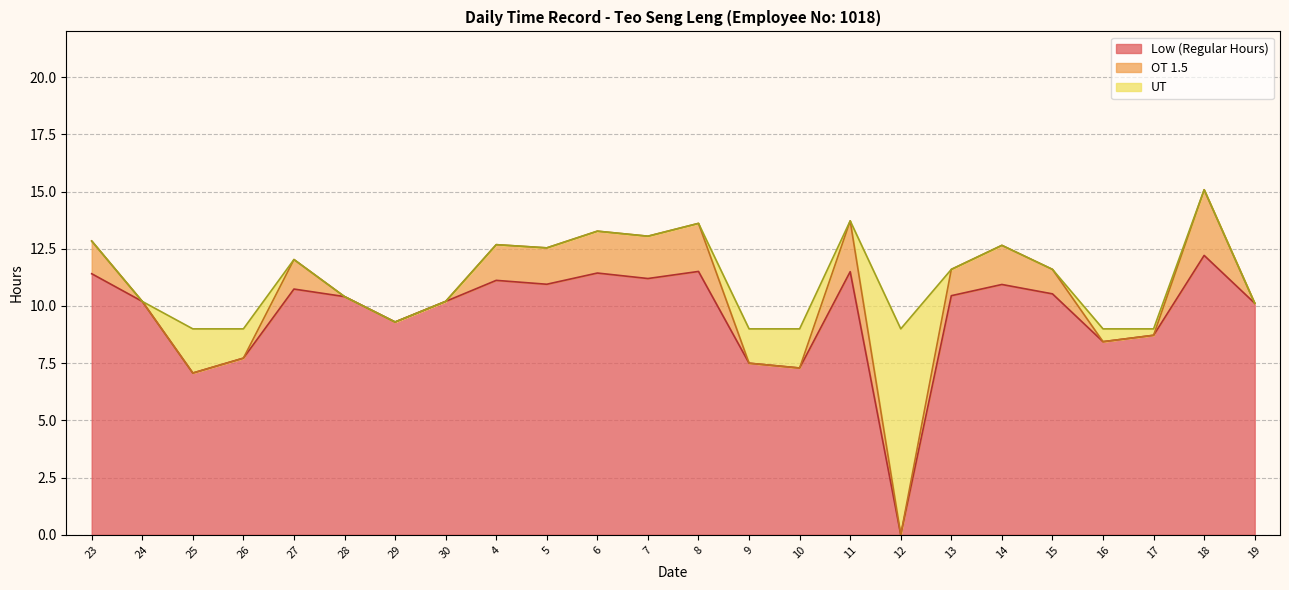

How many interior local peaks does the Low (Regular Hours) series have?

7